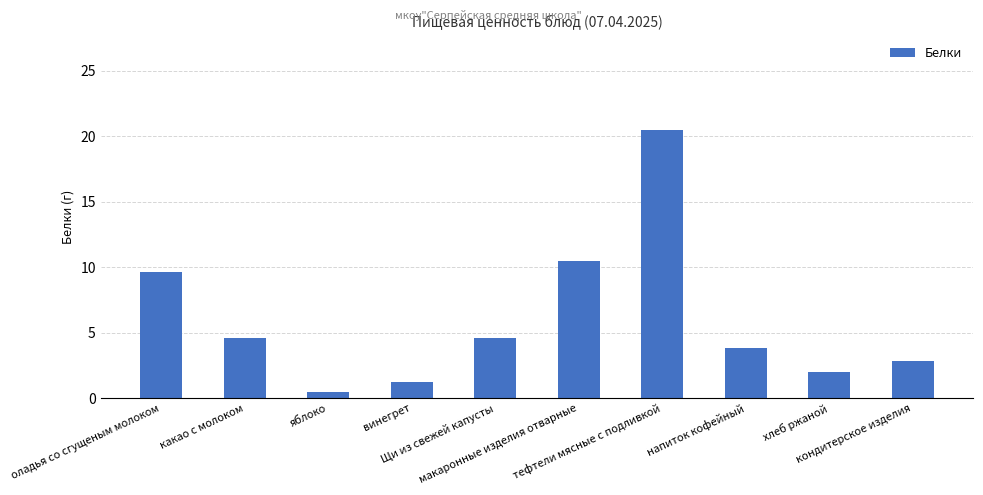

What is the value of the 1st bar from the left?

9.6